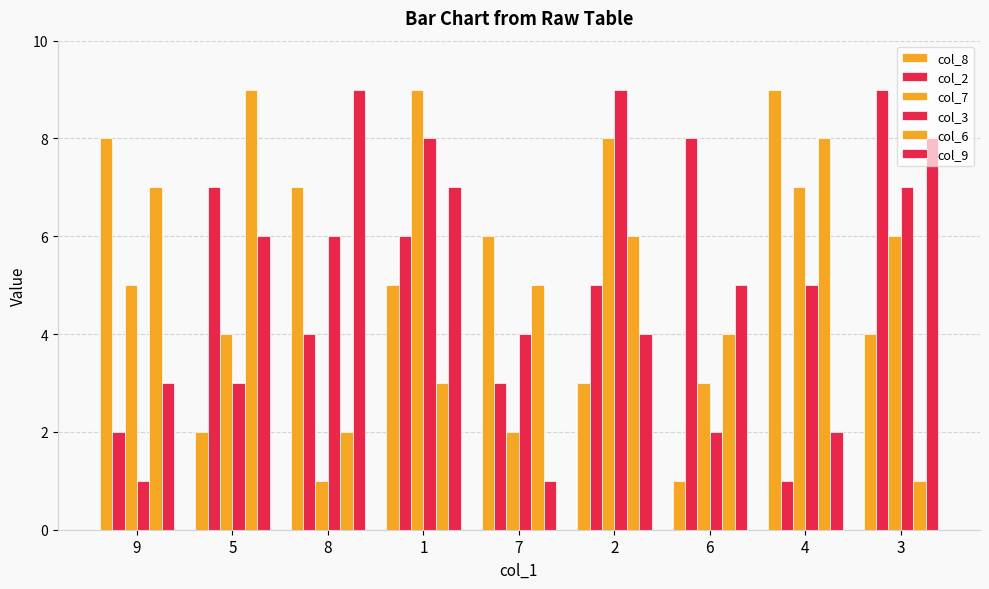

The value of col_7 at 8 is 1. True or false?

True